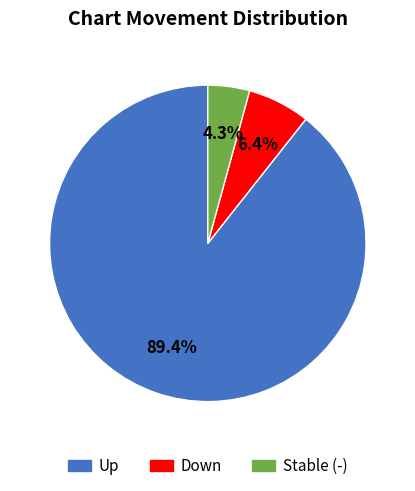

Is there a majority slice in this chart?

Yes